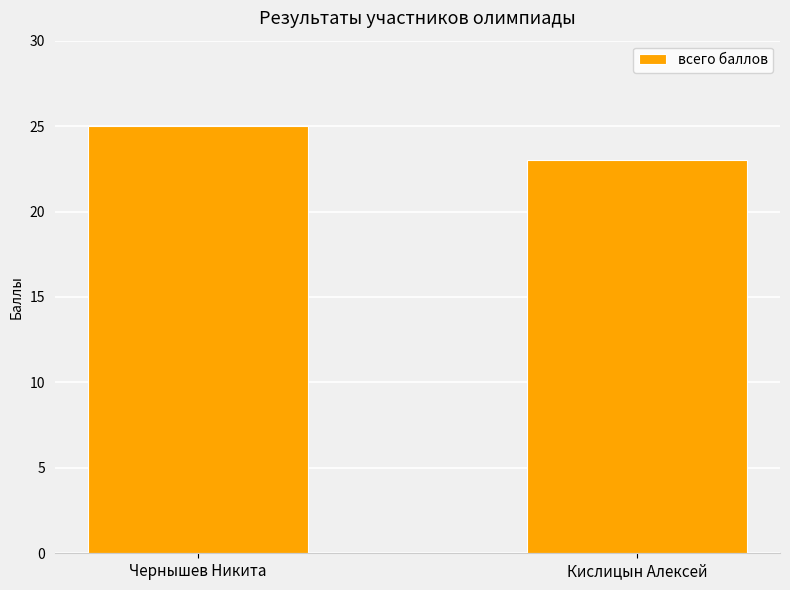

Between Чернышев Никита and Кислицын Алексей, which is larger?

Чернышев Никита